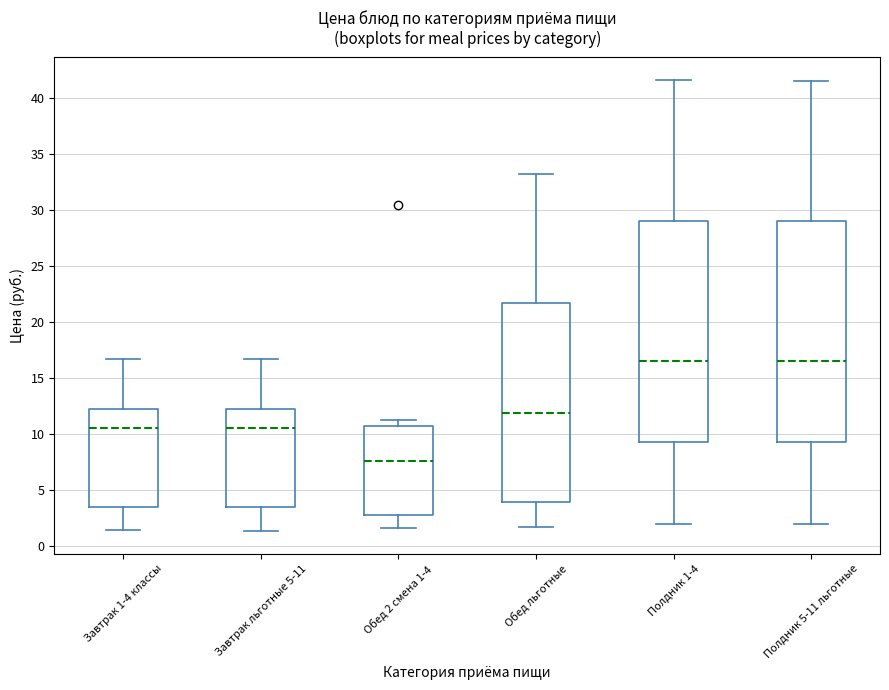

Where does the median line of the box for Завтрак 1-4 классы sit on the y-axis? The values are not printed on the chart, so give them approximately, as read against the axis.

10.5